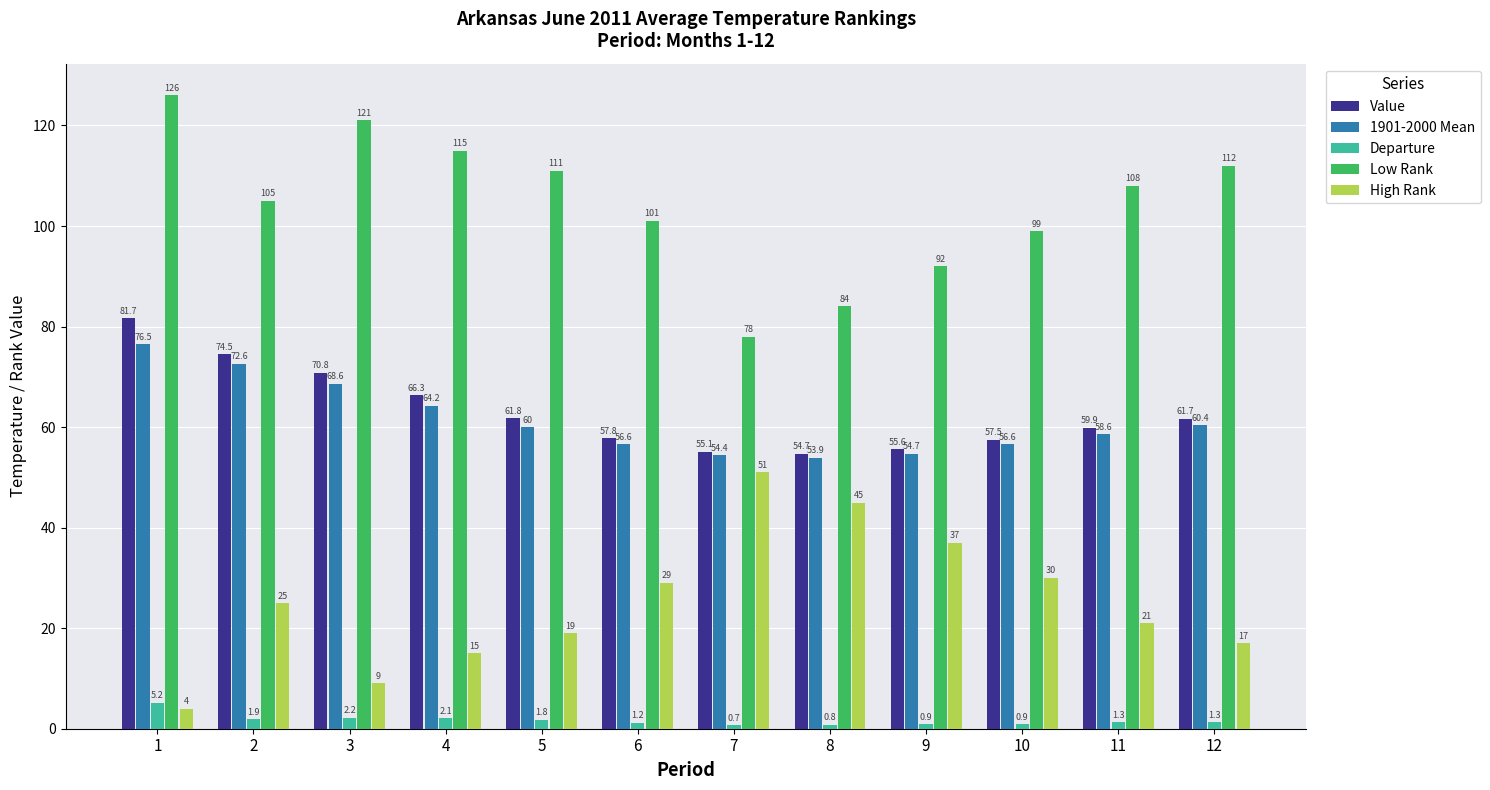

What is the sum of the Low Rank values at 7 and 9?

170.0